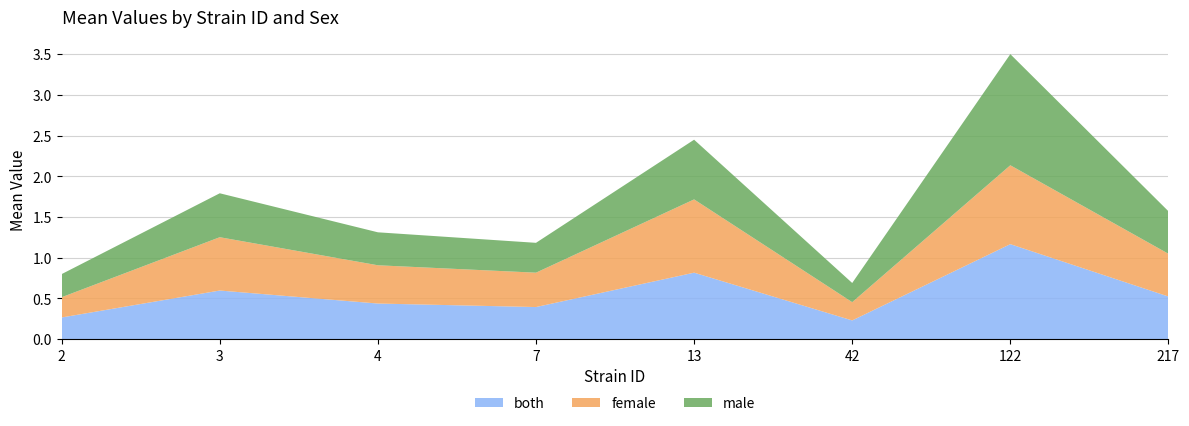

Reading left to right, what are all the values shown in this chart?

both: 0.3	0.6	0.4	0.4	0.8	0.2	1.2	0.5
female: 0.2	0.7	0.5	0.4	0.9	0.2	1.0	0.5
male: 0.3	0.5	0.4	0.4	0.7	0.2	1.4	0.5